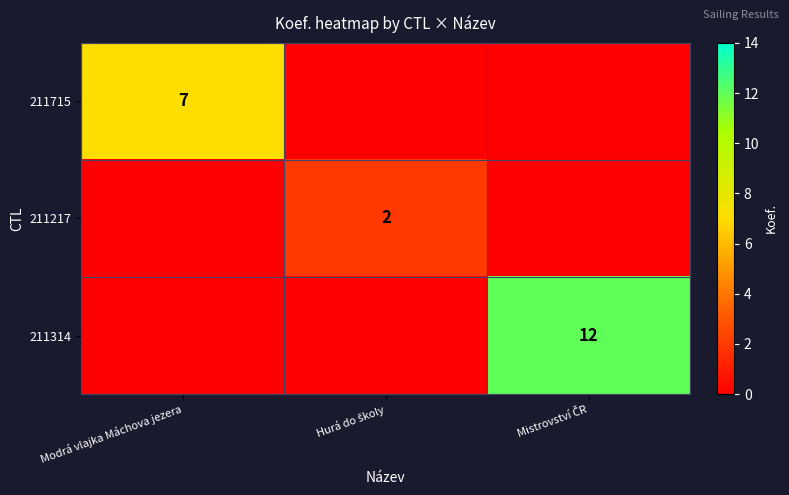

True or false: 211715 has a value of 7 at Modrá vlajka Máchova jezera.

True